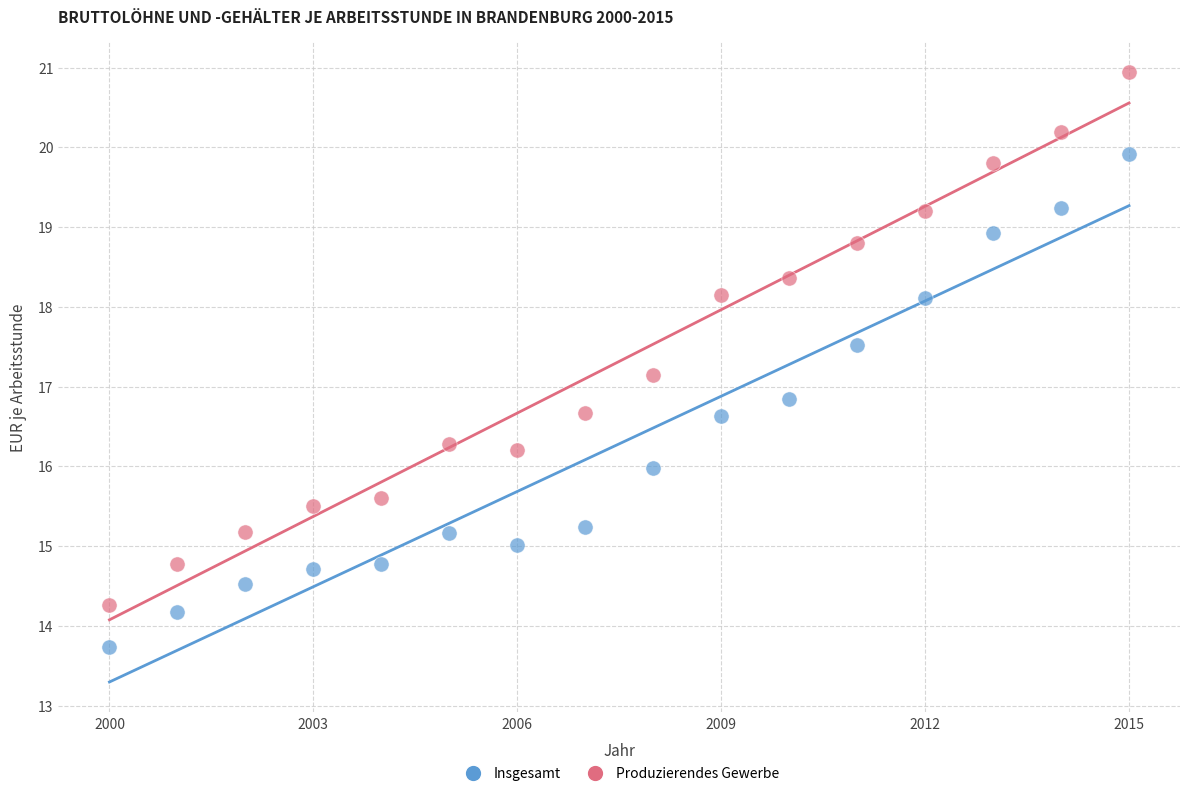

Which series contains the highest Y value?

Produzierendes Gewerbe